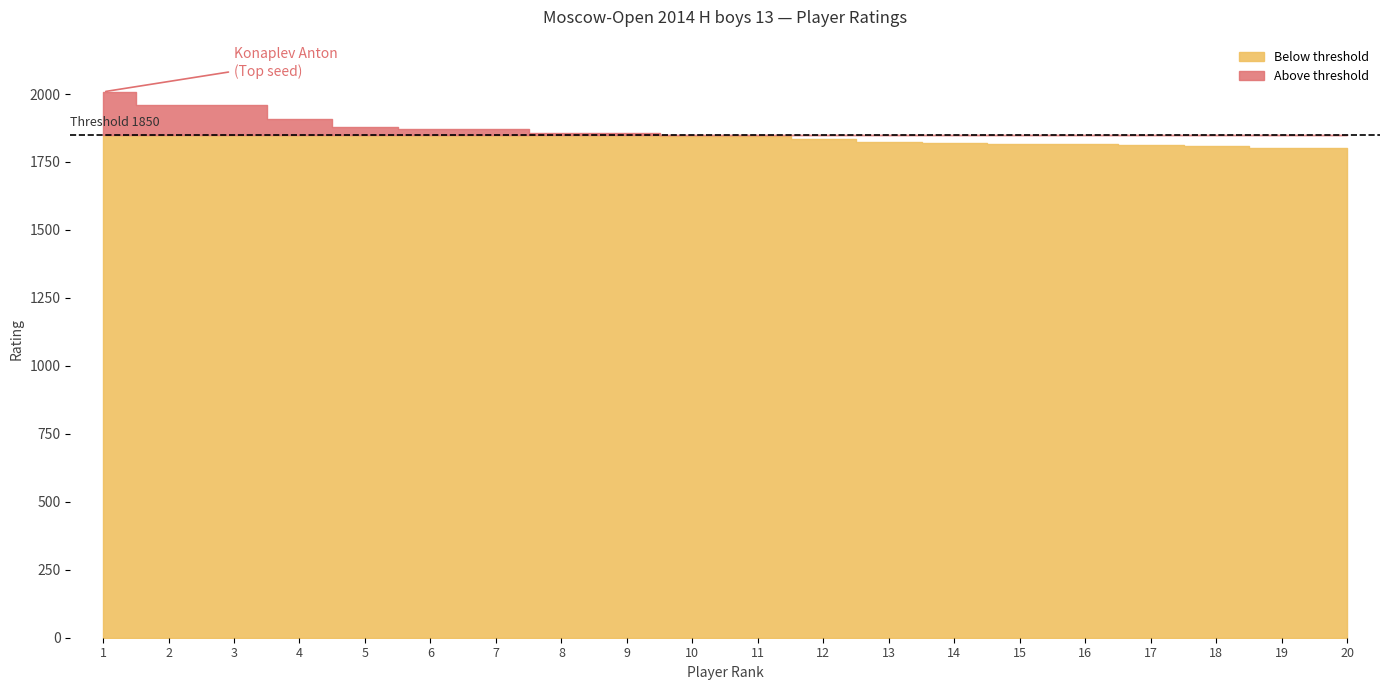

Approximately how many times larger is the value at 12 compared to 6?

1.0